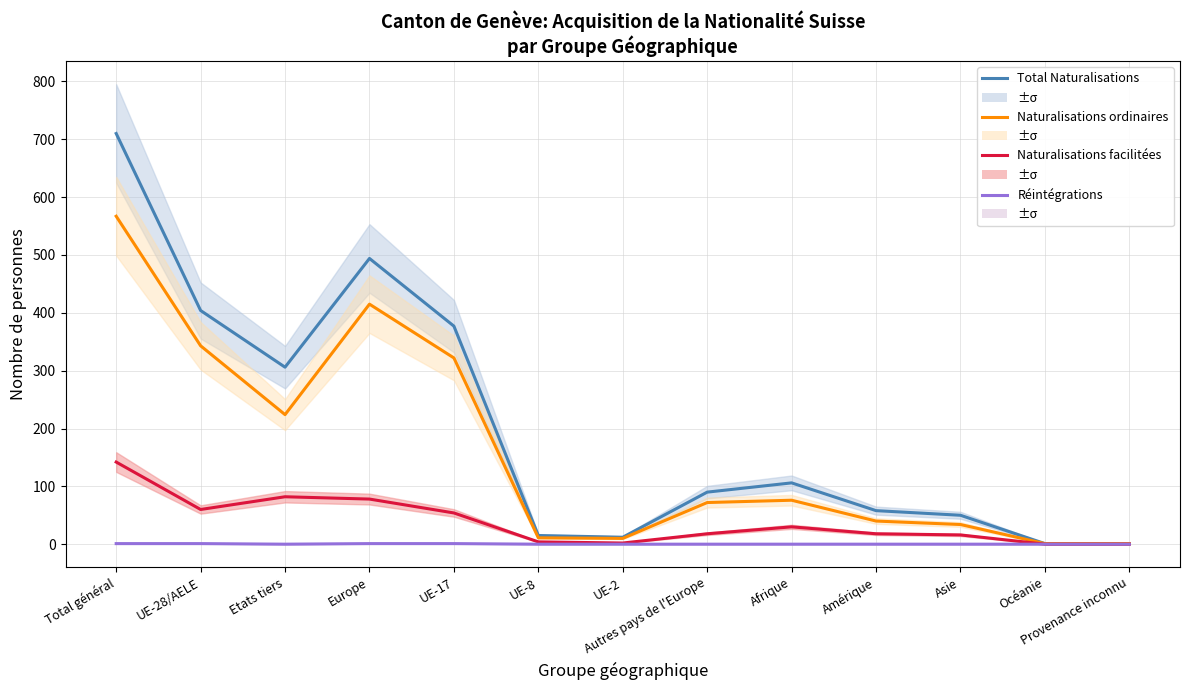

List the labels in order of Réintégrations value, largest first.

Total général, UE-28/AELE, Europe, UE-17, Etats tiers, UE-8, UE-2, Autres pays de l'Europe, Afrique, Amérique, Asie, Océanie, Provenance inconnu